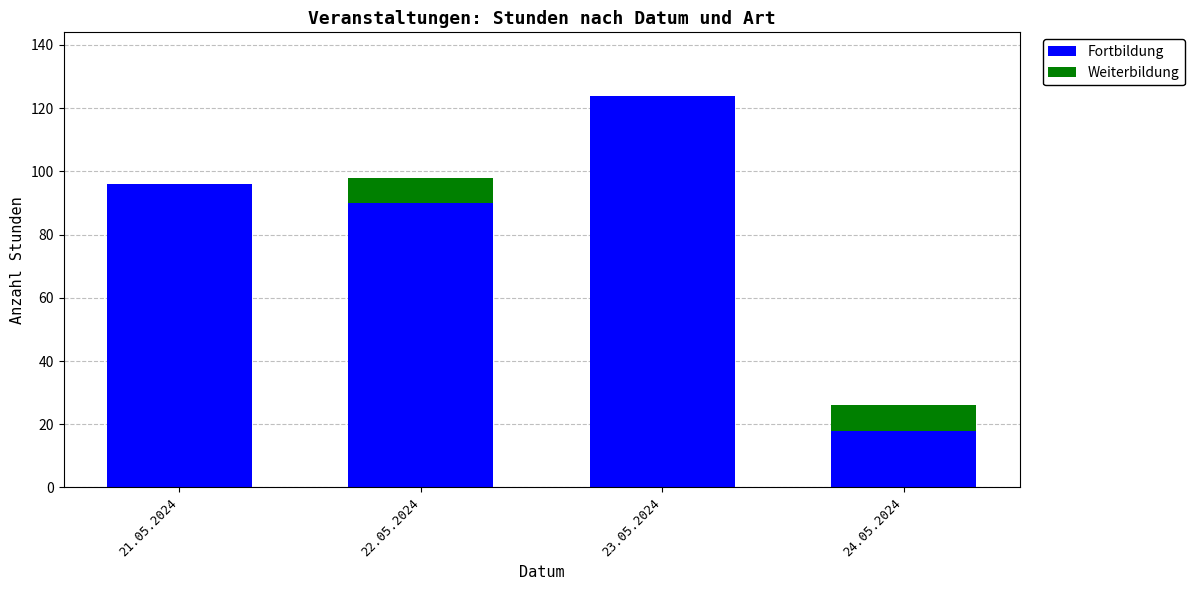

At which category is the sum across all series the highest?

23.05.2024